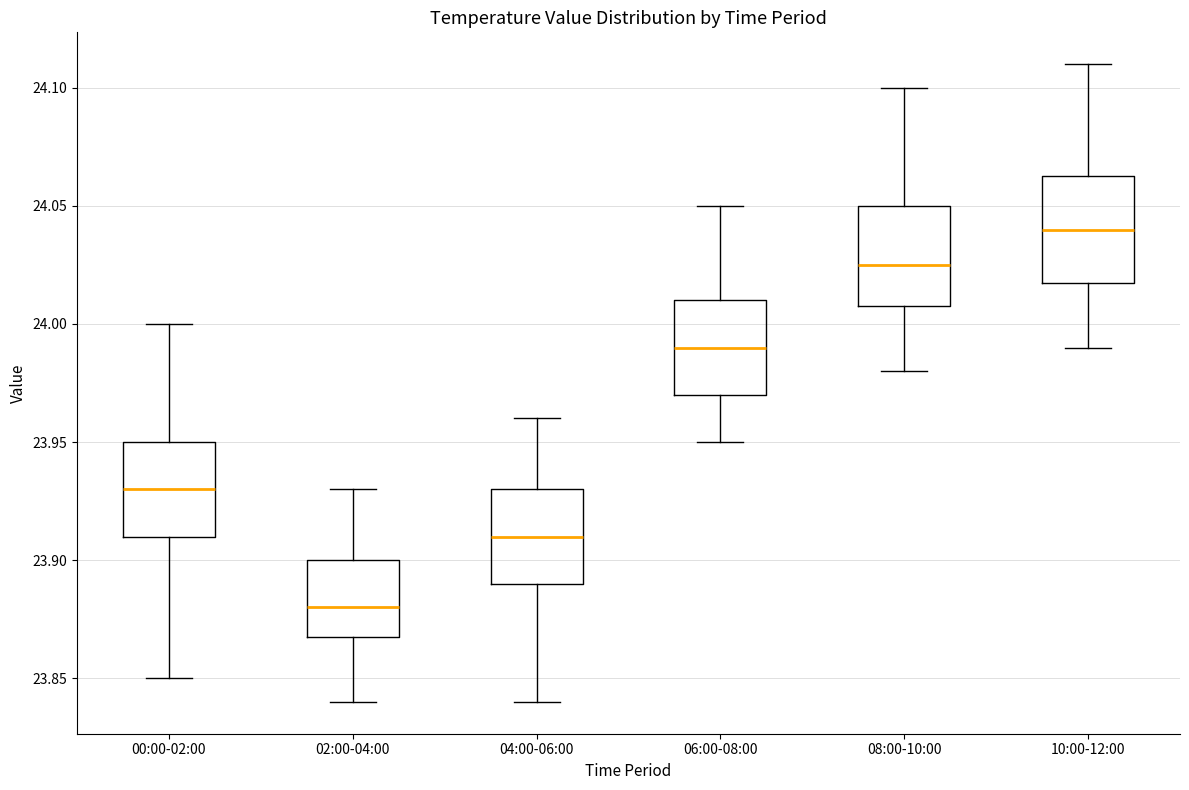

Where does the median line of the box for 10:00-12:00 sit on the y-axis? The values are not printed on the chart, so give them approximately, as read against the axis.

24.040